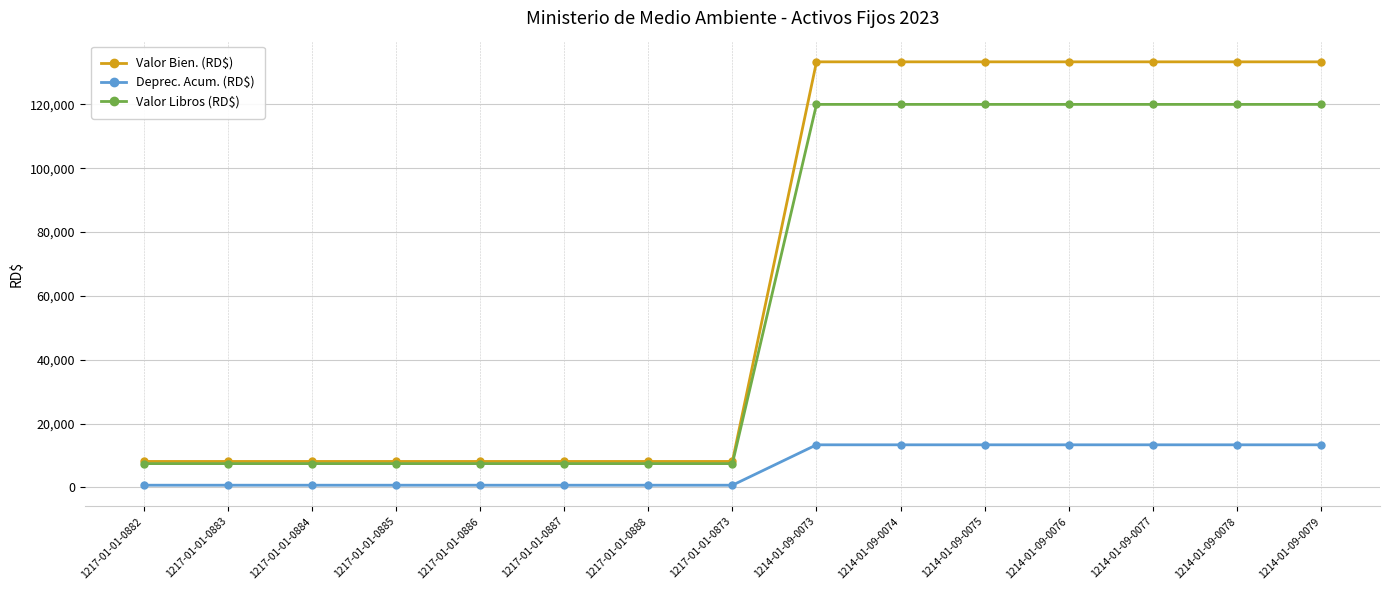

What is the maximum value for Deprec. Acum. (RD$)?

13333.2